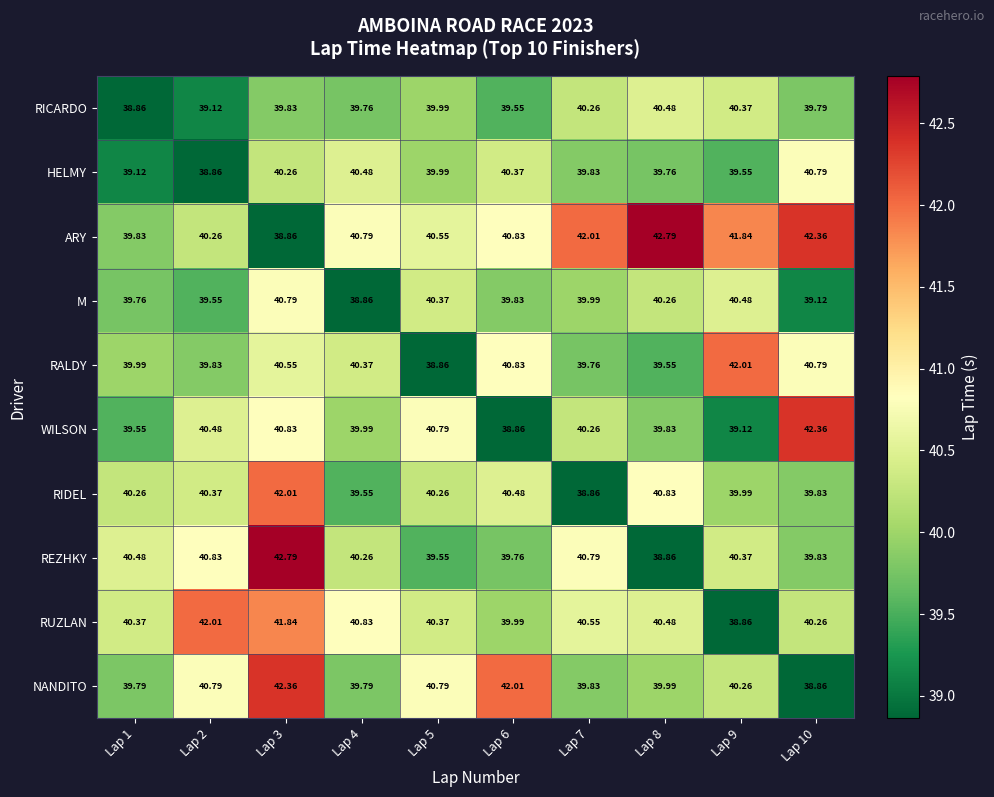

Which series has the largest total across all categories?

ARY